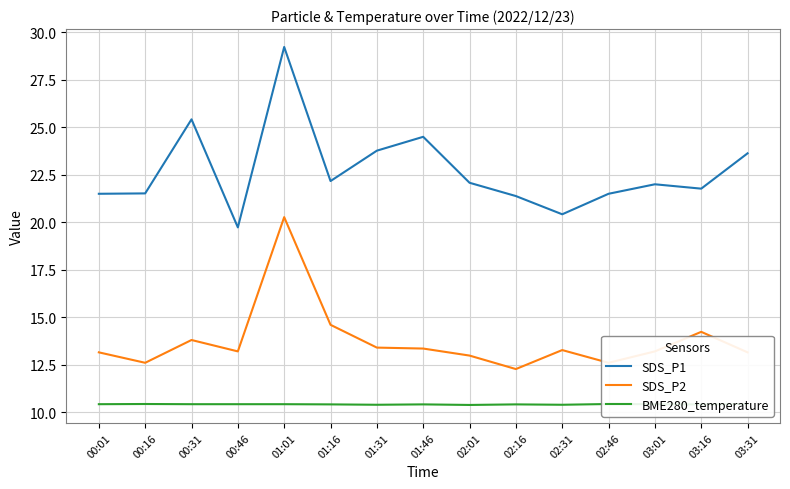

What is the label of the 7th point from the right?

02:01